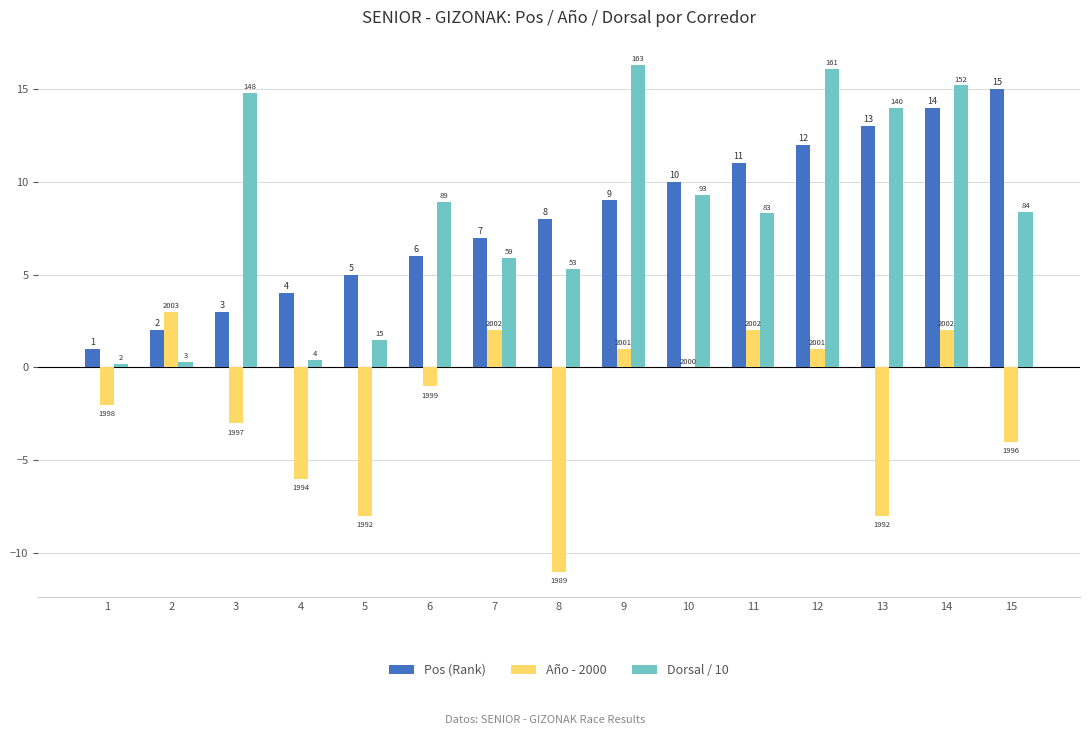

At which label does Dorsal / 10 reach its minimum?

1